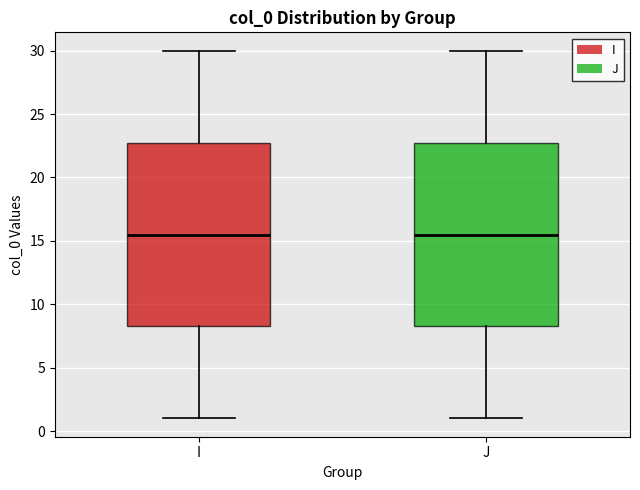

Where is the lower edge of the box for J on the y-axis? The values are not printed on the chart, so give them approximately, as read against the axis.

8.5